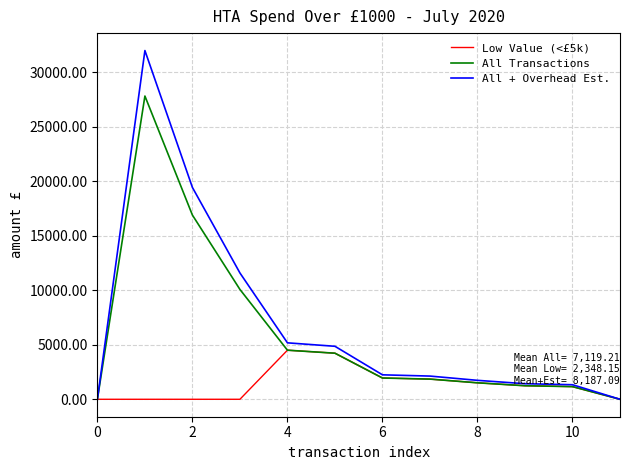

Rank the series by their maximum value, from highest to lowest.

All + Overhead Est., All Transactions, Low Value (<£5k)